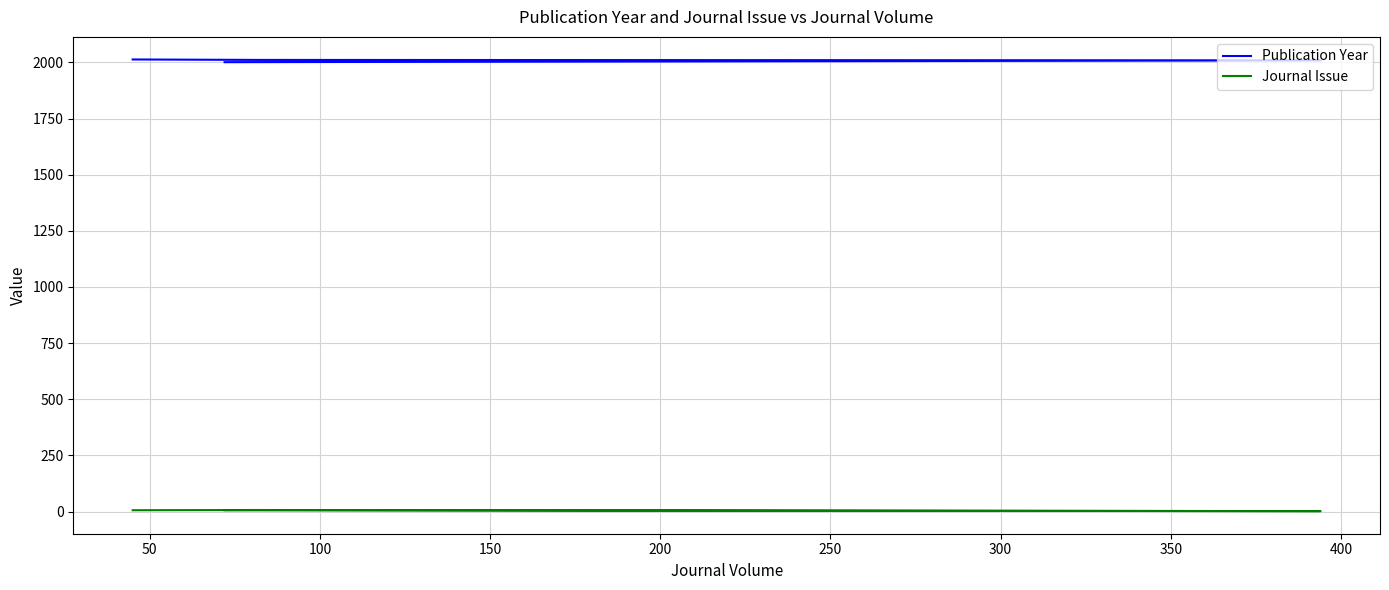

Is this an area chart (filled region under the line)?

No